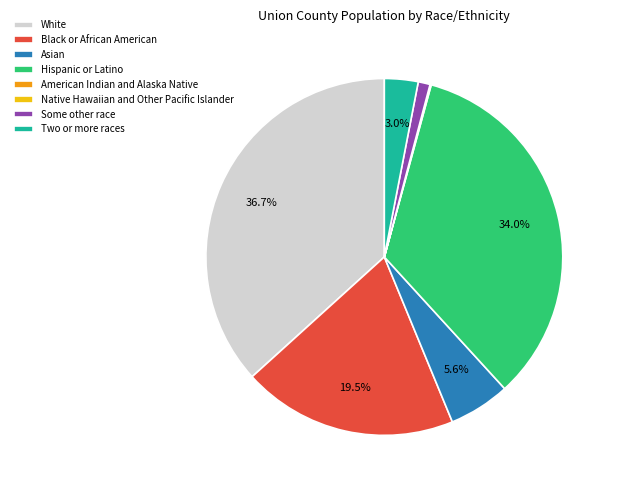

What percentage is NOT represented by Black or African American?

80.5%